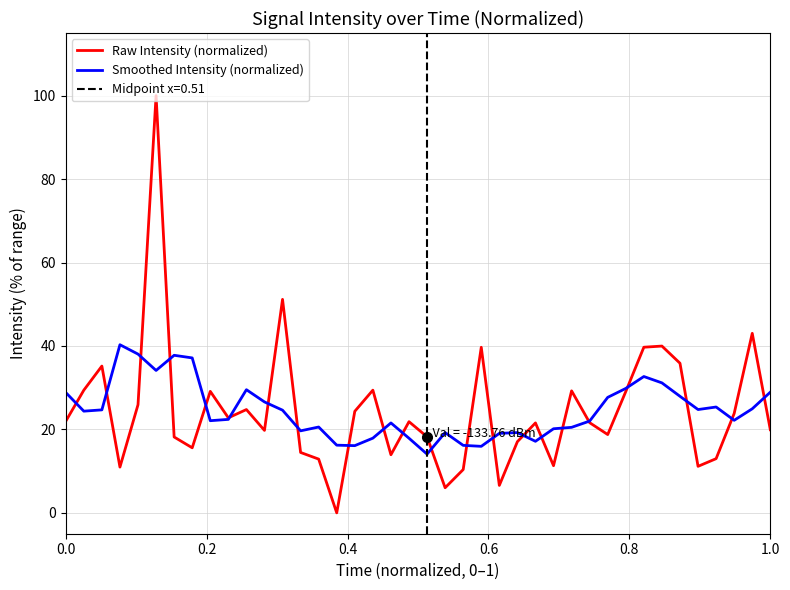

The value of Smoothed Intensity (normalized) at 22 is 9.1. True or false?

False